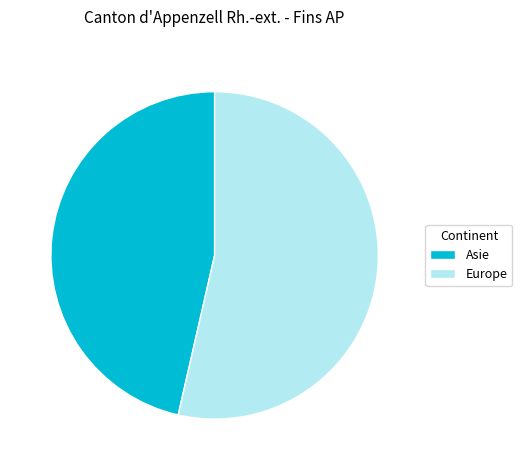

Count the number of slices in the pie.

2